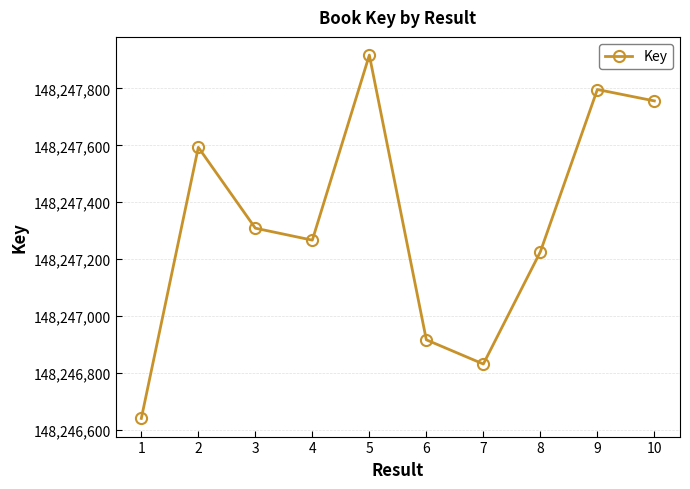

Between 6 and 8, which is larger?

8